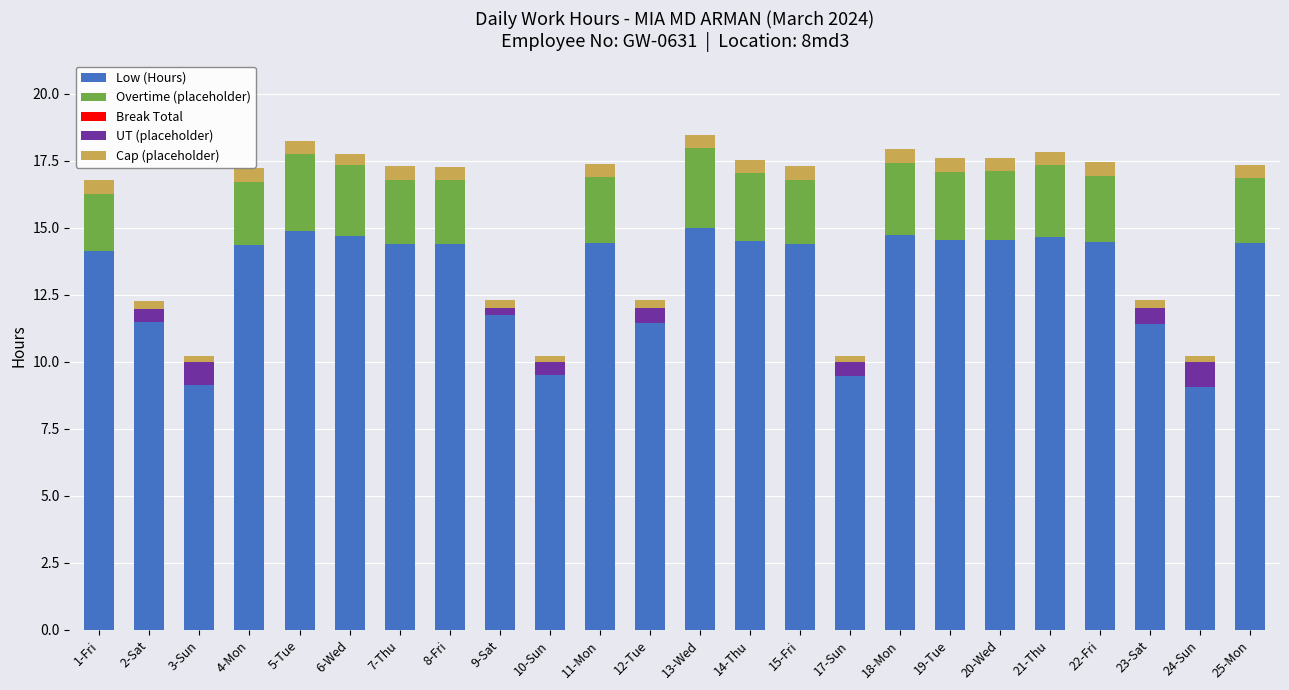

What is the sum of the Low (Hours) values at 21-Thu and 5-Tue?

29.5